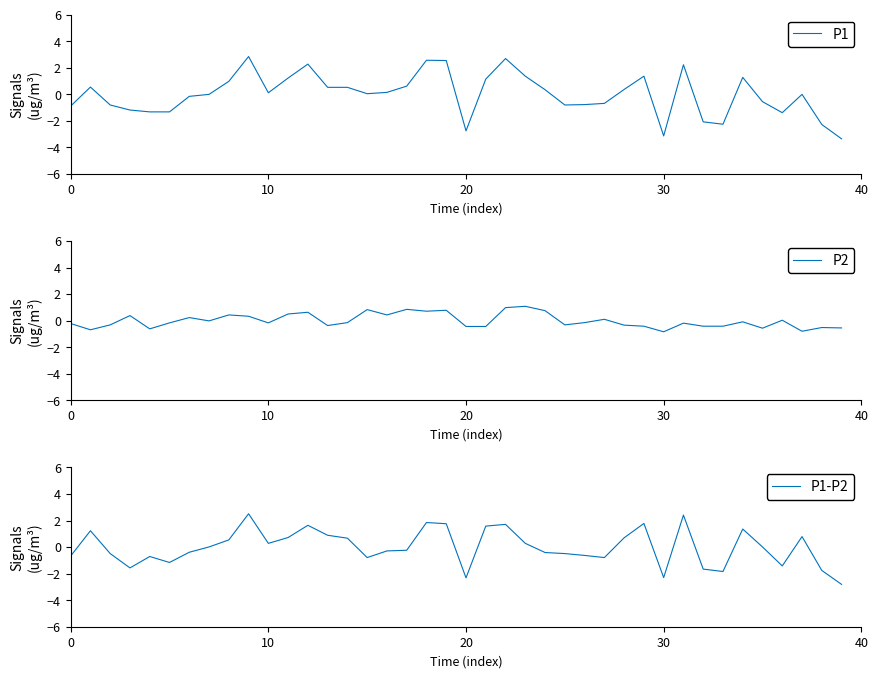

True or false: P1 has a value of -0.9 at 0.

True